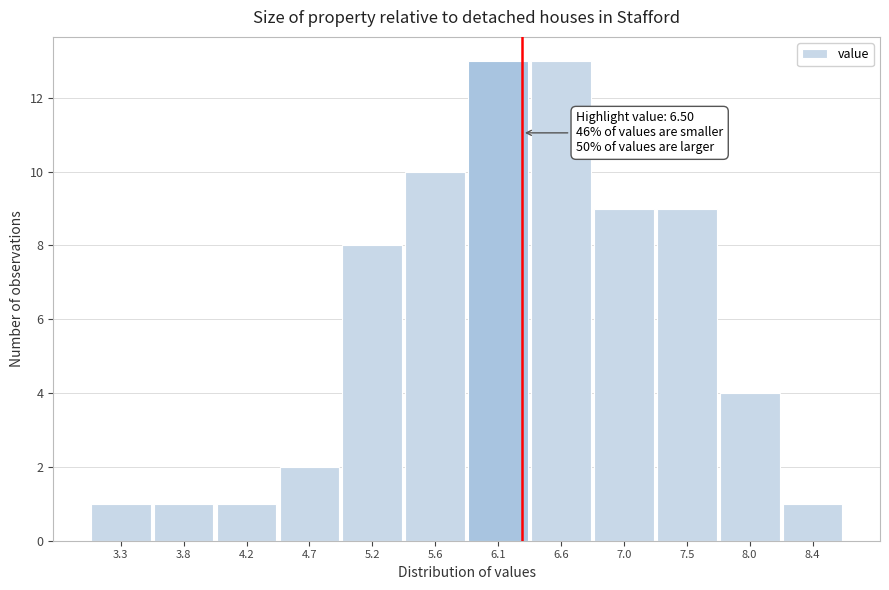

Reading right to left, list all the values displayed in this chart.

1	4	9	9	13	13	10	8	2	1	1	1